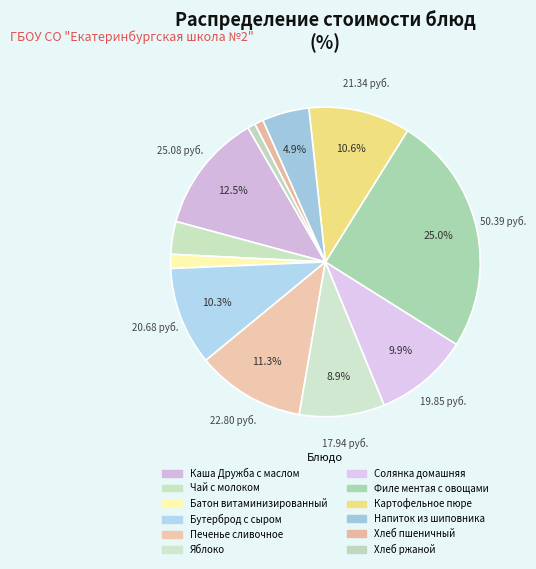

How many segments does this pie chart have?

12